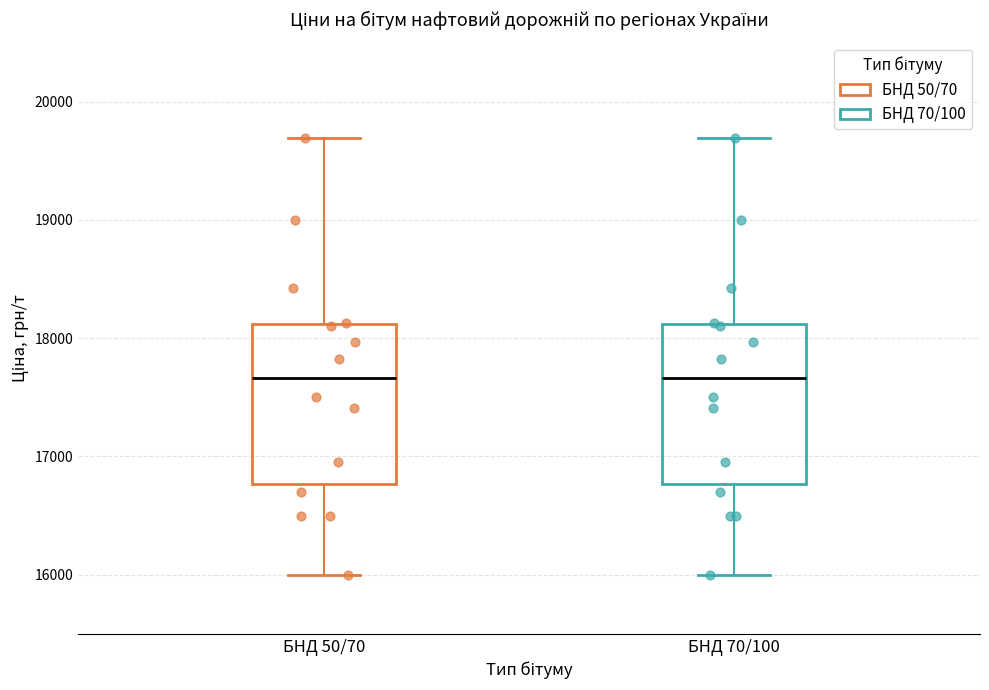

Reading left to right, read every box against the y-axis: the position of its median line, the range the box covers, and the ends of its whiskers. The values are not printed on the chart, so give them approximately, as read against the axis.

БНД 50/70: median 17700, box 16800 to 18100, whiskers 16000 to 19700
БНД 70/100: median 17700, box 16800 to 18100, whiskers 16000 to 19700